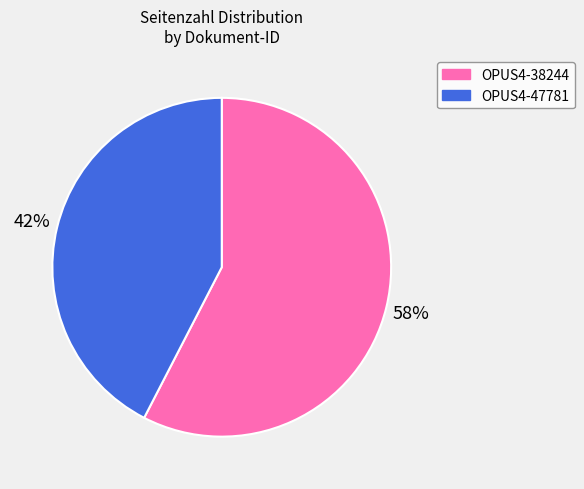

Is there a majority slice in this chart?

Yes